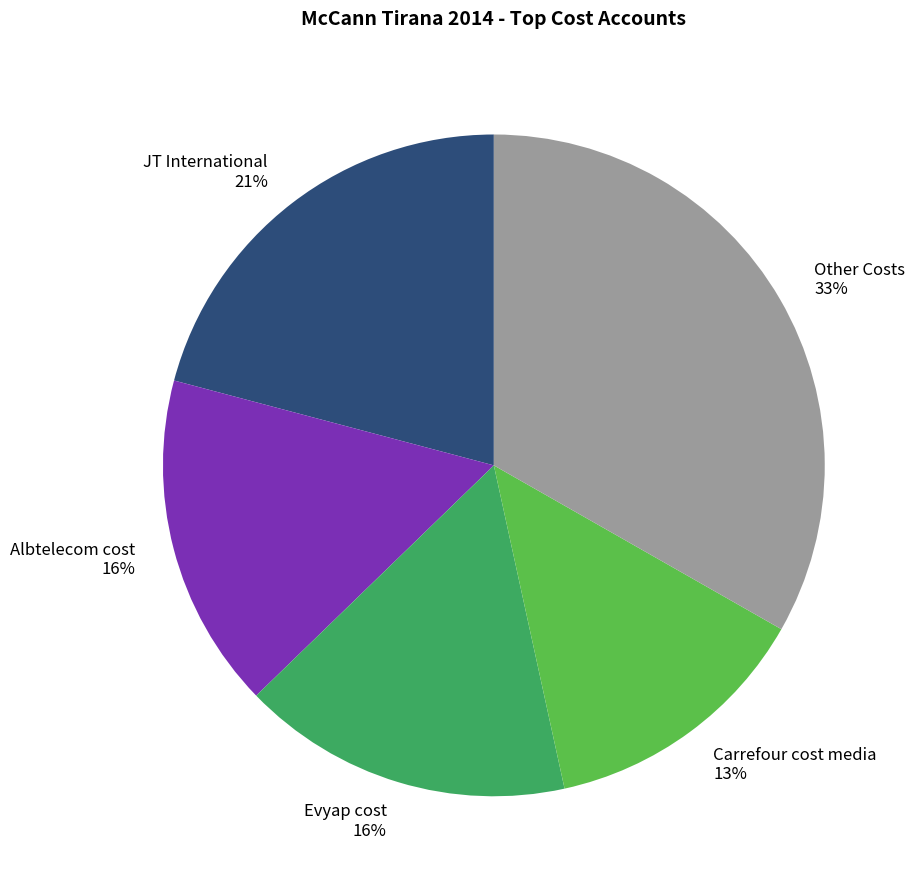

To the nearest percent, what is the average slice percentage?

20%